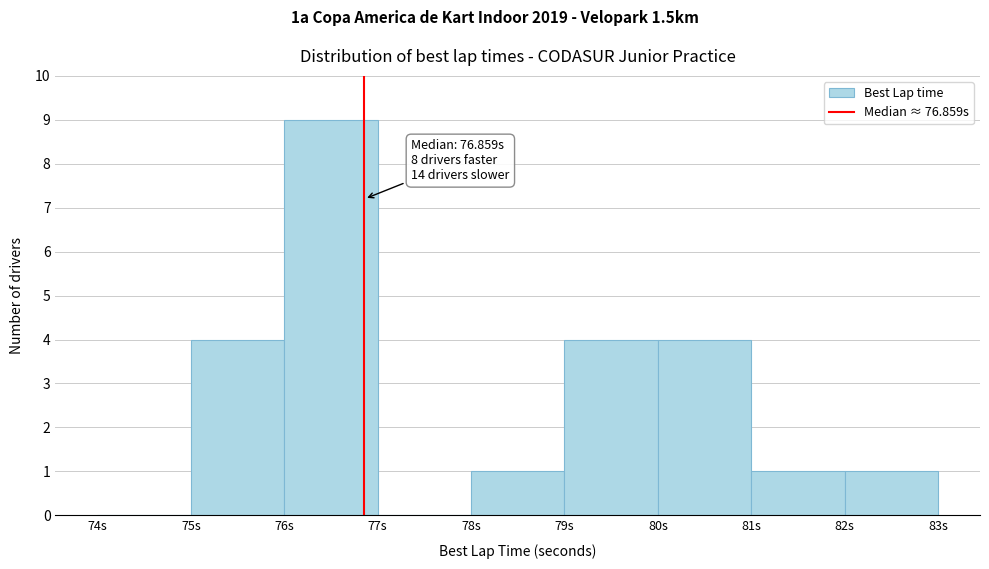

Over which range of the x-axis is the bar tallest?

76 to 77